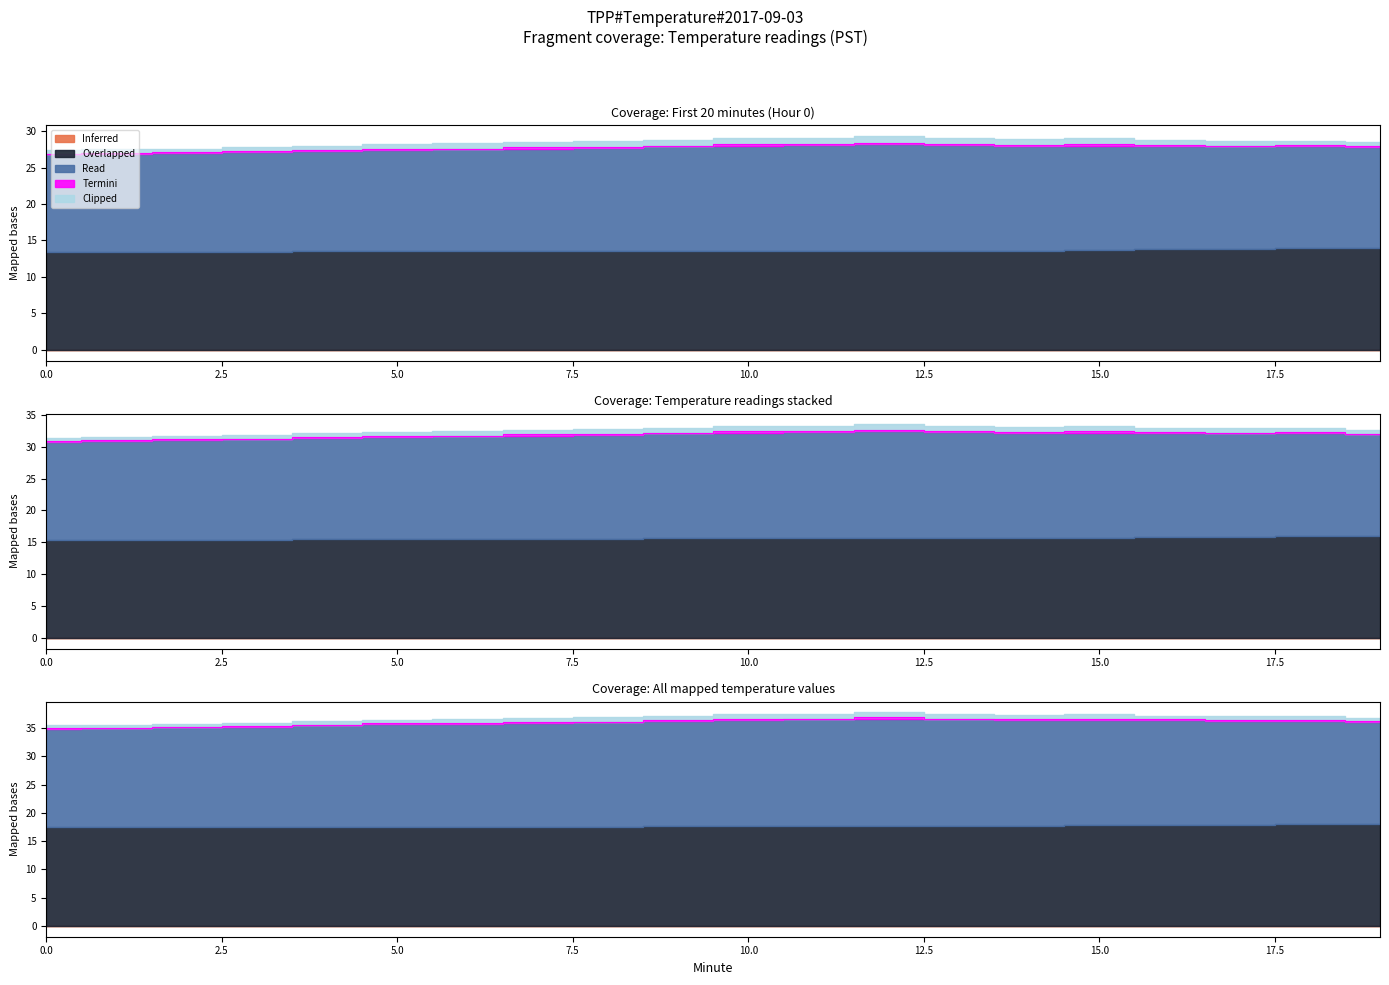

What is the difference between the Termini values at 15 and 11?

0.1